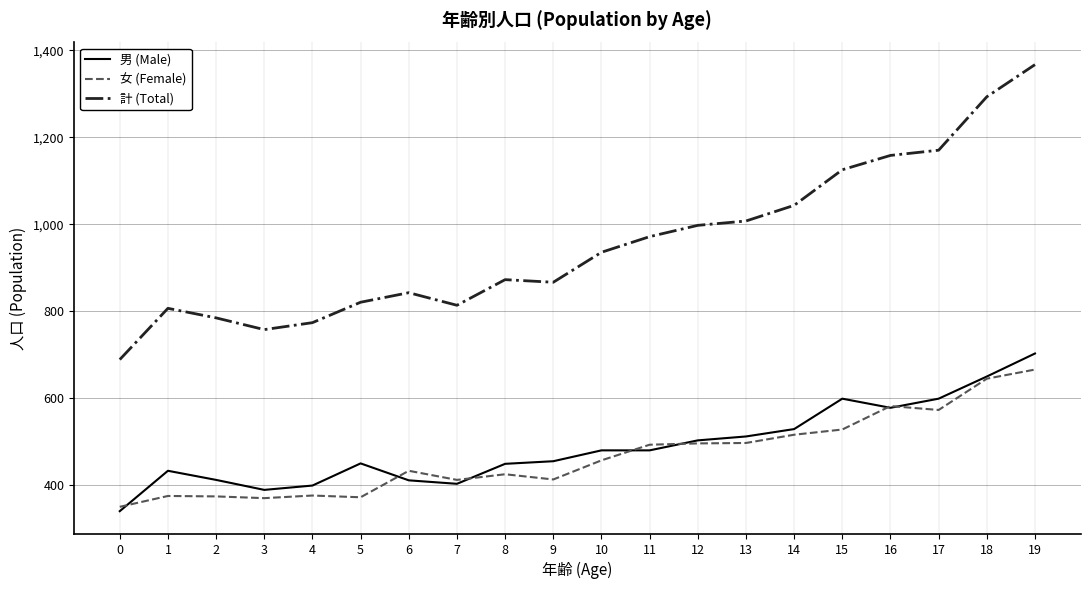

After their last crossing, which series has the higher values: 男 (Male) or 女 (Female)?

男 (Male)